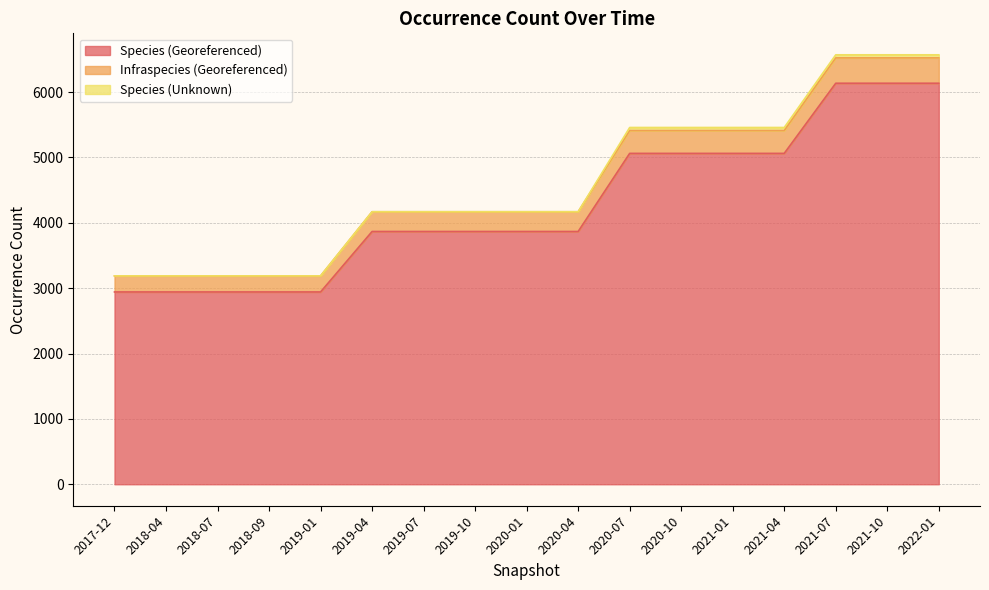

What is the highest value of the Species (Georeferenced) series?

6135